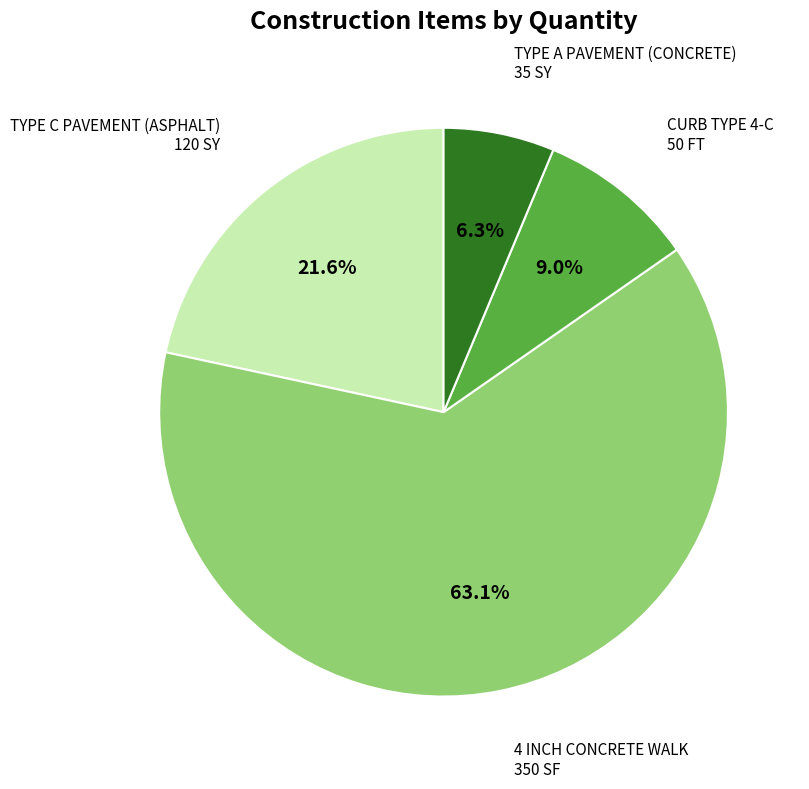

Which slice represents more than half of the pie?

4 INCH CONCRETE WALK 350 SF